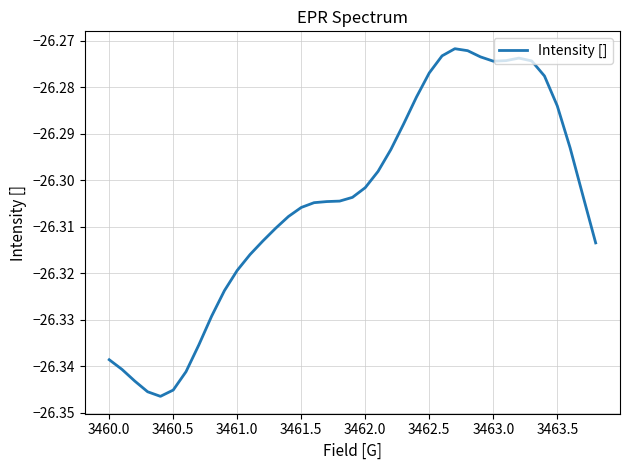

True or false: the data shows -16.6 at 3461.0.

False